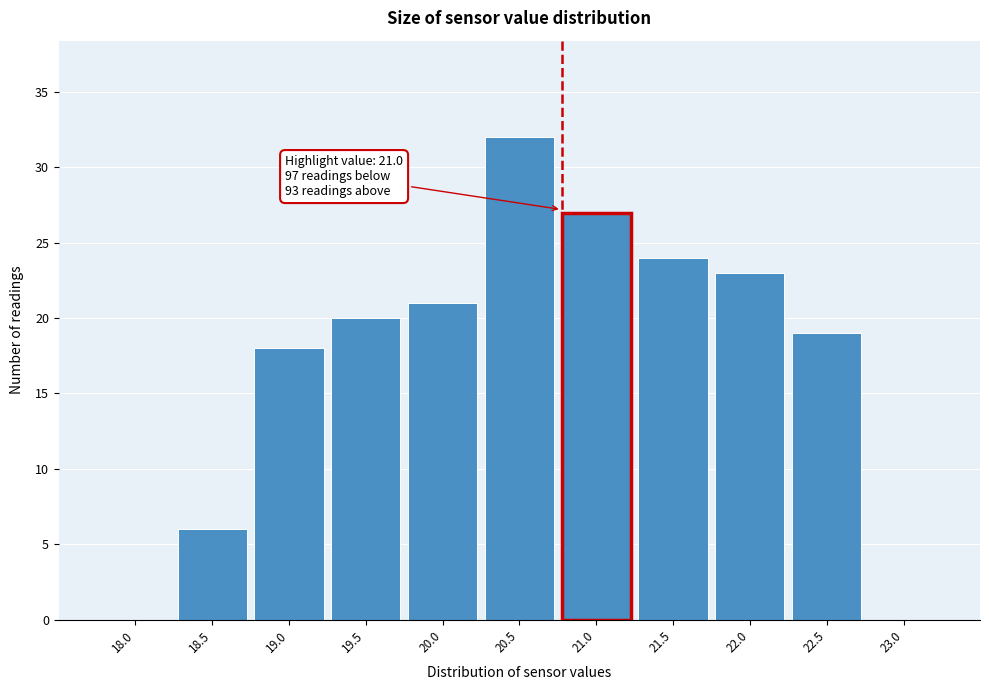

Reading left to right, what are all the values shown in this chart?

18.0=0	18.5=6	19.0=18	19.5=20	20.0=21	20.5=32	21.0=27	21.5=24	22.0=23	22.5=19	23.0=0